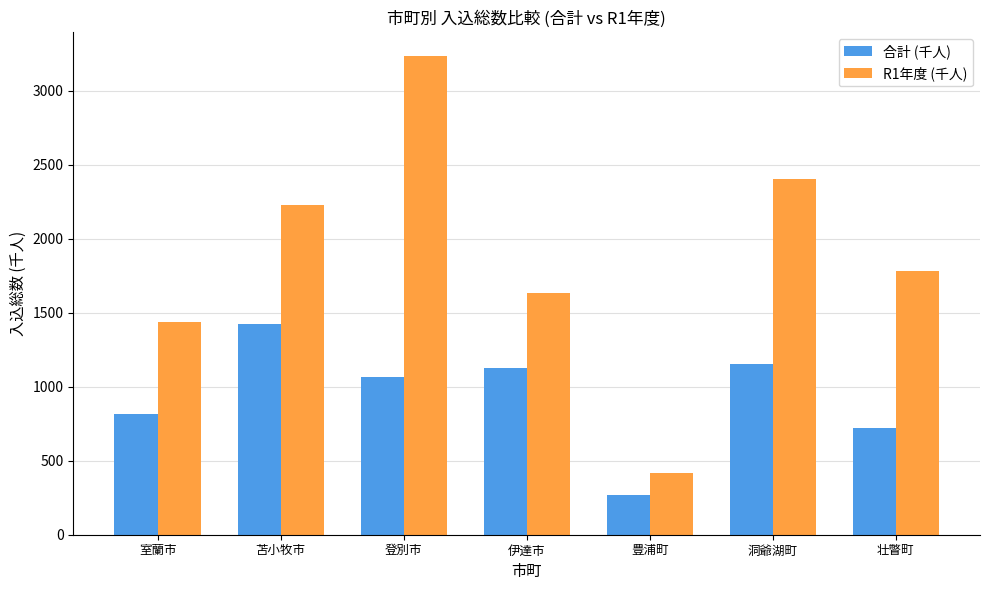

What is the total value across all series at 壮瞥町?

2506.0